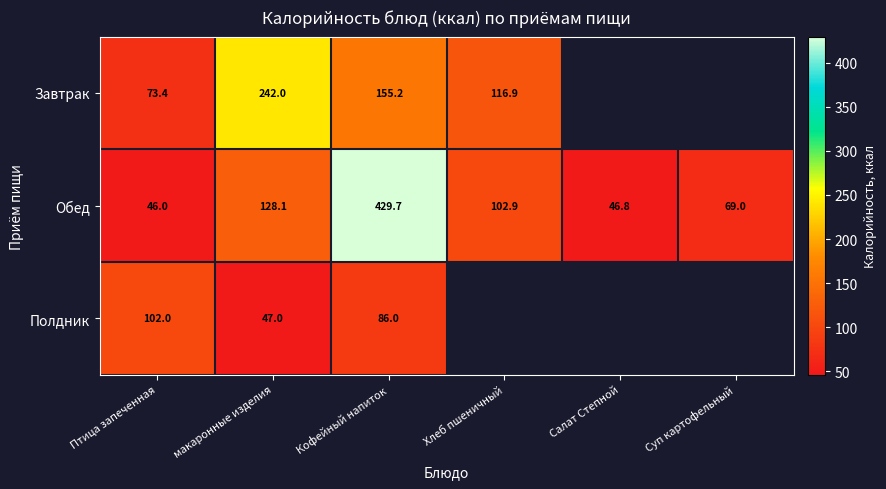

At which label does Обед first exceed 102?

макаронные изделия